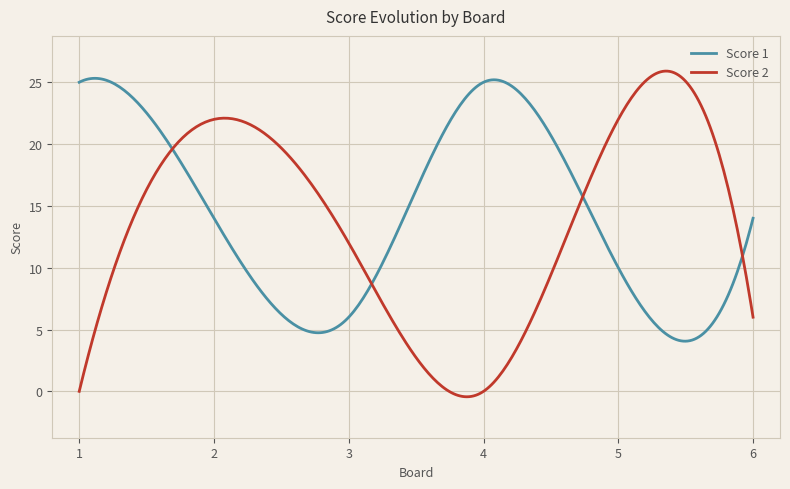

Which series has the widest spread of values?

Score 2